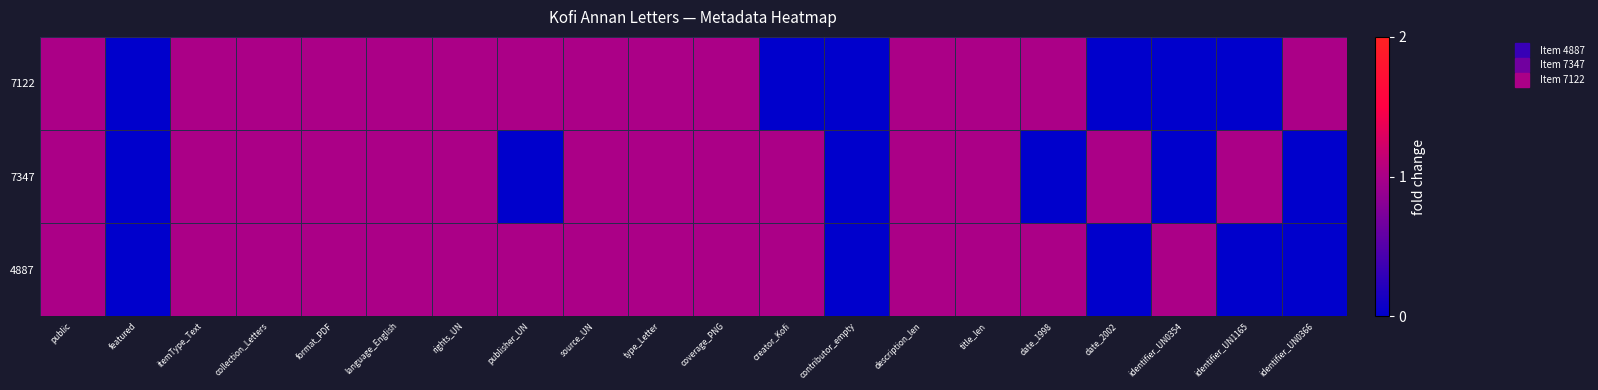

Reading right to left, transcribe all the data shown in this chart.

4887: identifier_UN0366=0	identifier_UN1165=0	identifier_UN0354=1	date_2002=0	date_1998=1	title_len=1	description_len=1	contributor_empty=0	creator_Kofi=1	coverage_PNG=1	type_Letter=1	source_UN=1	publisher_UN=1	rights_UN=1	language_English=1	format_PDF=1	collection_Letters=1	itemType_Text=1	featured=0	public=1
7347: identifier_UN0366=0	identifier_UN1165=1	identifier_UN0354=0	date_2002=1	date_1998=0	title_len=1	description_len=1	contributor_empty=0	creator_Kofi=1	coverage_PNG=1	type_Letter=1	source_UN=1	publisher_UN=0	rights_UN=1	language_English=1	format_PDF=1	collection_Letters=1	itemType_Text=1	featured=0	public=1
7122: identifier_UN0366=1	identifier_UN1165=0	identifier_UN0354=0	date_2002=0	date_1998=1	title_len=1	description_len=1	contributor_empty=0	creator_Kofi=0	coverage_PNG=1	type_Letter=1	source_UN=1	publisher_UN=1	rights_UN=1	language_English=1	format_PDF=1	collection_Letters=1	itemType_Text=1	featured=0	public=1